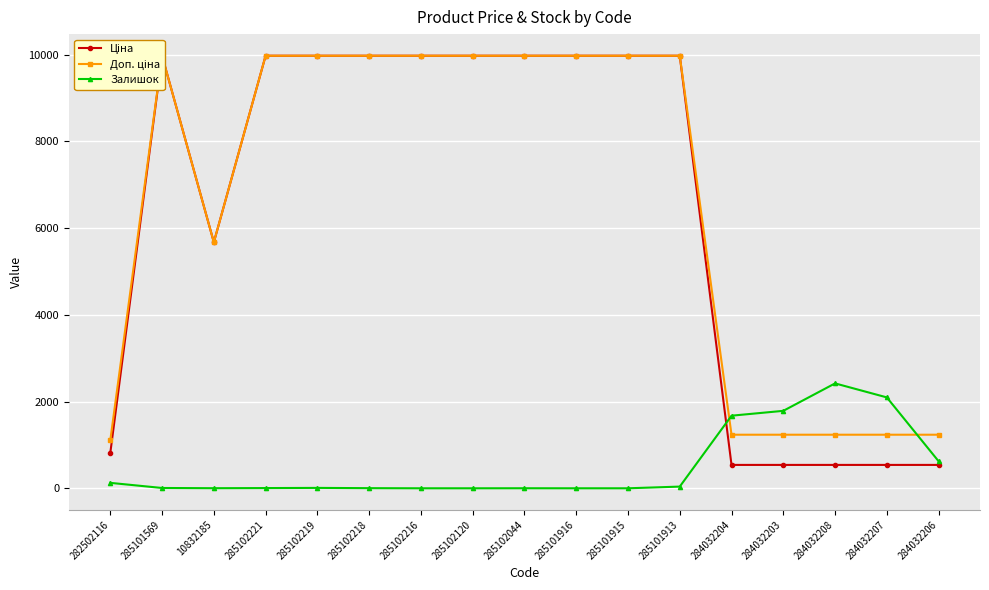

Where is Ціна nearest to the value 5256?

10832185